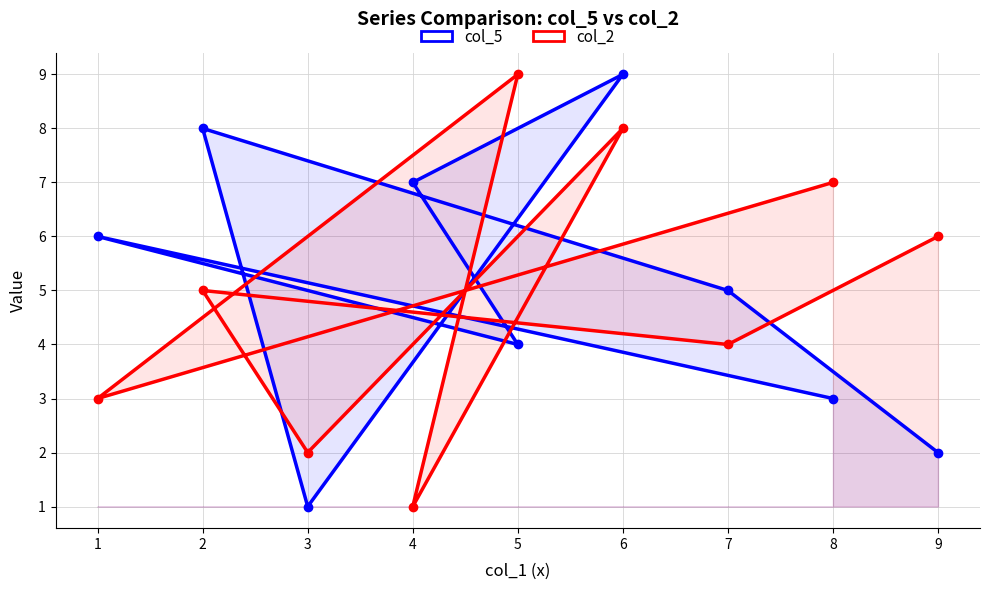

True or false: col_5 has more than 2 points higher than both neighbors.

True